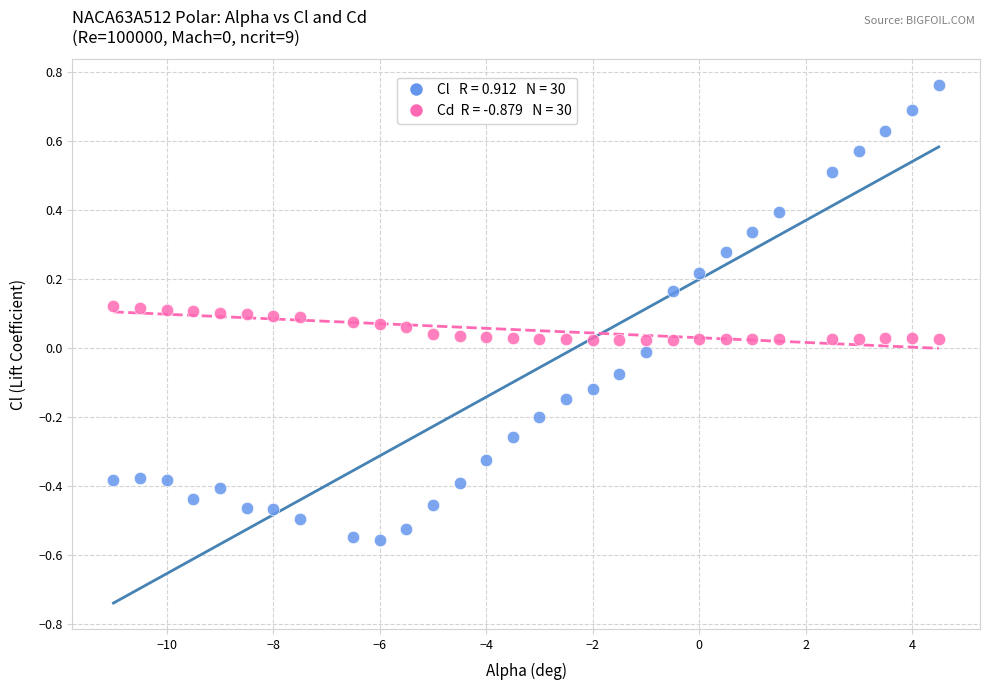

Across all data points, what is the range of Y values (max minus min)?

1.3